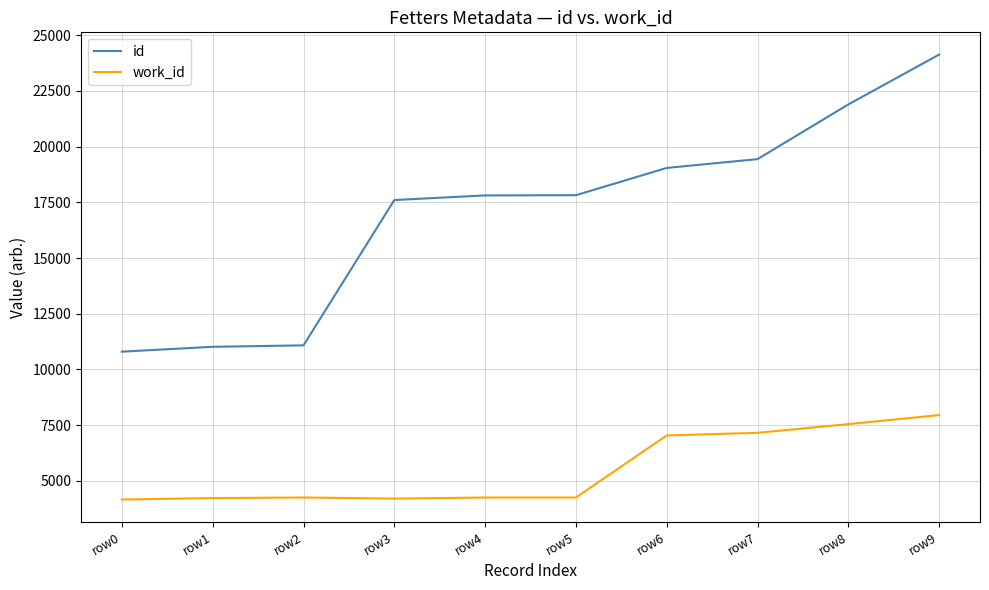

True or false: id and work_id intersect in this chart.

False